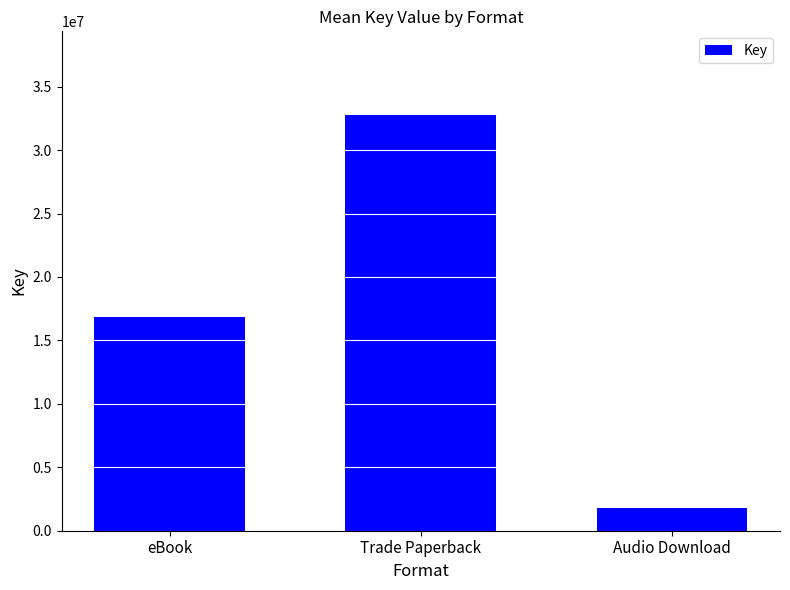

Rank the categories by value from highest to lowest.

Trade Paperback, eBook, Audio Download